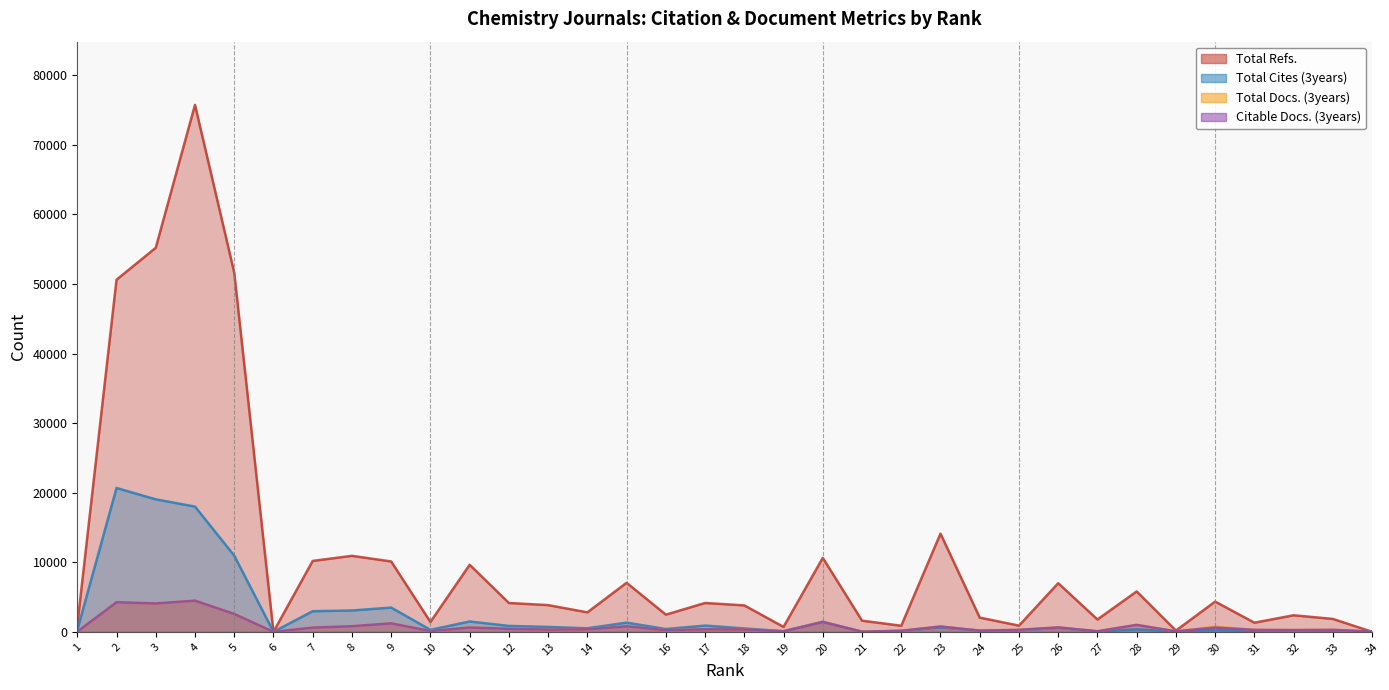

Rank the categories by Citable Docs. (3years) value from highest to lowest.

4, 2, 3, 5, 20, 9, 28, 8, 15, 23, 26, 11, 30, 7, 12, 17, 14, 18, 13, 25, 33, 31, 32, 16, 24, 22, 10, 27, 19, 29, 34, 1, 21, 6